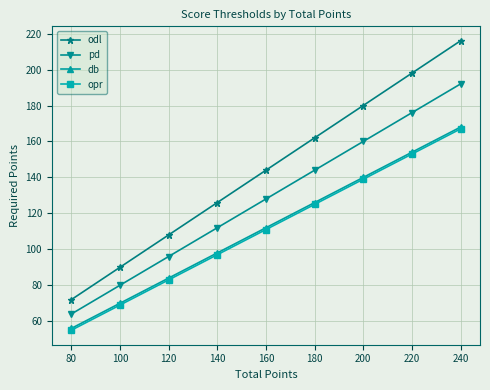

Between 160 and 240, which series saw the biggest shift?

odl